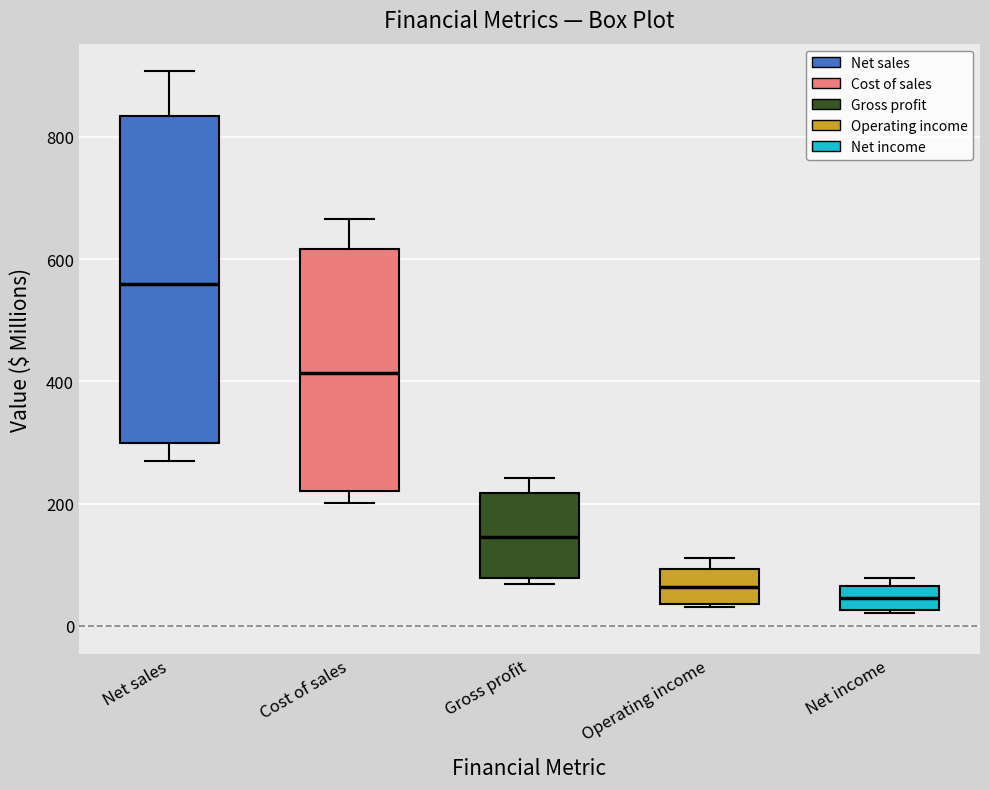

Reading left to right, transcribe this box plot: for each box, give where its median line is, the range the box spans, and where its two whiskers end, as read against the y-axis. The values are not printed on the chart, so give them approximately, as read against the axis.

Net sales: median 560, box 300 to 840, whiskers 260 to 900
Cost of sales: median 420, box 220 to 620, whiskers 200 to 660
Gross profit: median 140, box 80 to 220, whiskers 60 to 240
Operating income: median 60, box 40 to 100, whiskers 40 (just below the box's lower edge) to 120
Net income: median 40, box 20 to 60, whiskers 20 to 80